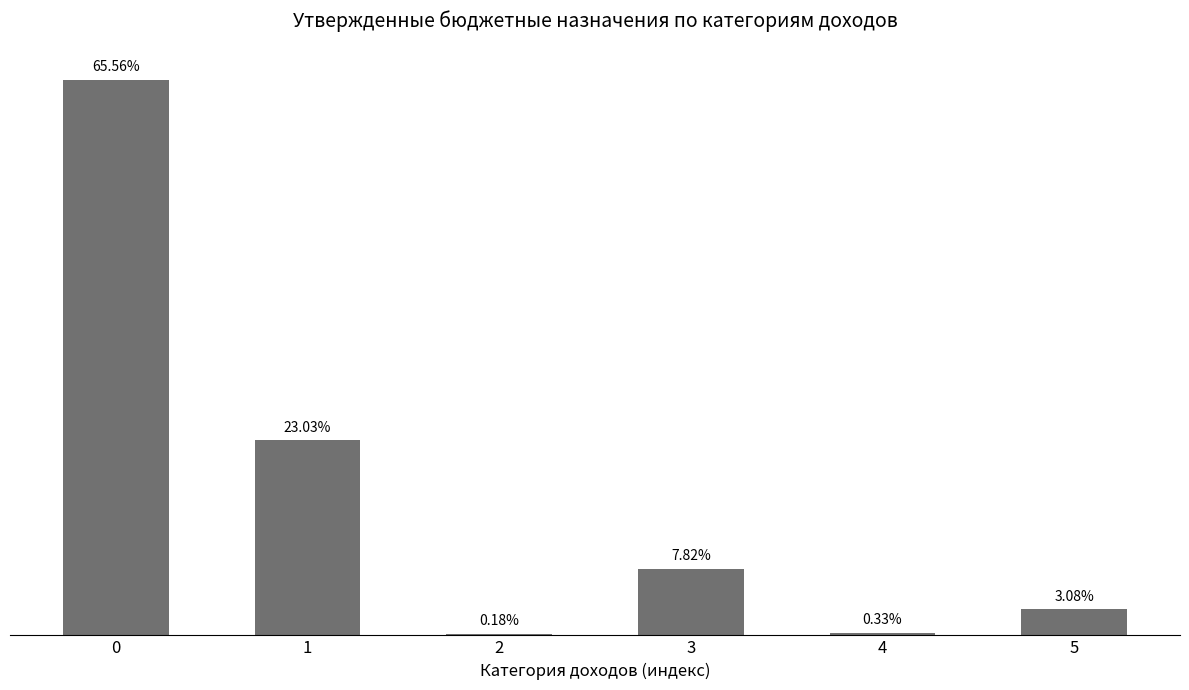

List the labels in order of value, largest first.

0, 1, 3, 5, 4, 2